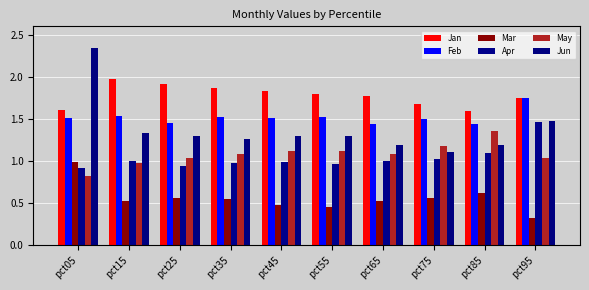

Reading left to right, transcribe all the data shown in this chart.

Jan: 1.6	2.0	1.9	1.9	1.8	1.8	1.8	1.7	1.6	1.8
Feb: 1.5	1.5	1.5	1.5	1.5	1.5	1.4	1.5	1.4	1.7
Mar: 1.0	0.5	0.6	0.5	0.5	0.4	0.5	0.6	0.6	0.3
Apr: 0.9	1.0	0.9	1.0	1.0	1.0	1.0	1.0	1.1	1.5
May: 0.8	1.0	1.0	1.1	1.1	1.1	1.1	1.2	1.4	1.0
Jun: 2.3	1.3	1.3	1.3	1.3	1.3	1.2	1.1	1.2	1.5